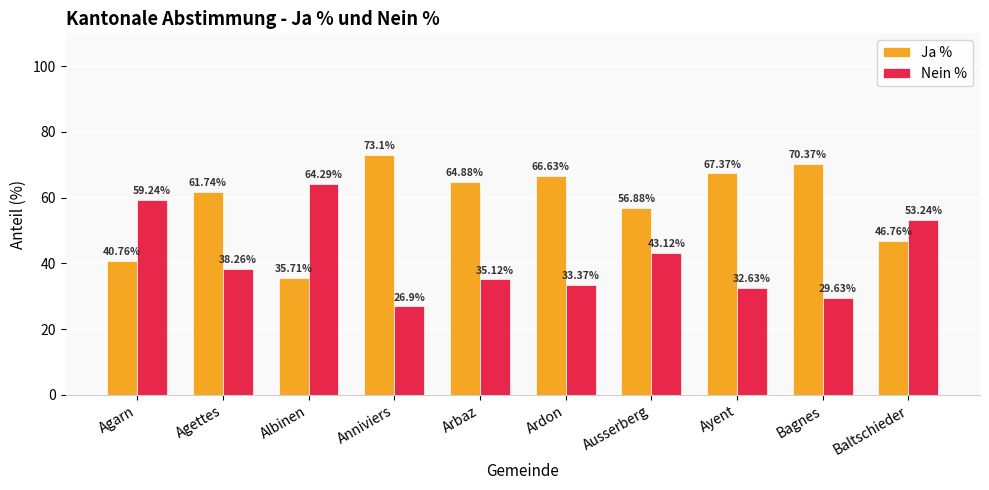

List the series in order of their peak value, highest first.

Ja %, Nein %